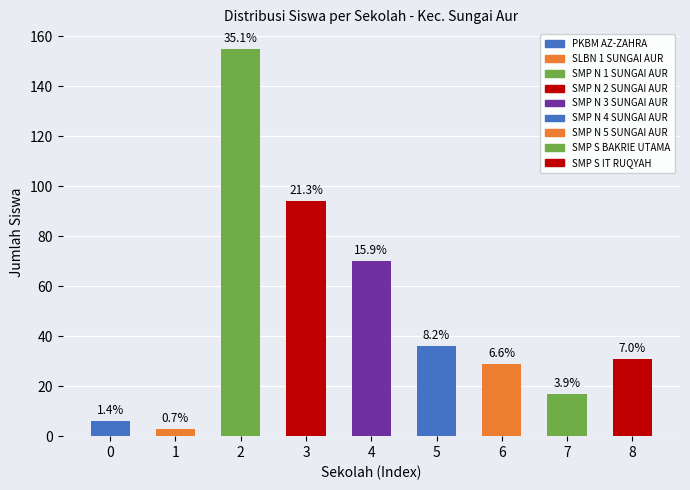

How many bars are there in total?

9